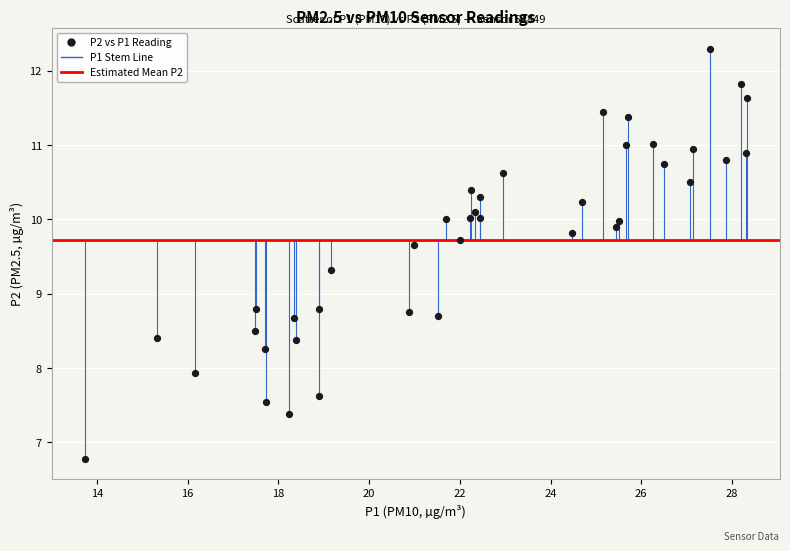

What is the range of Y values (max minus min)?

5.5